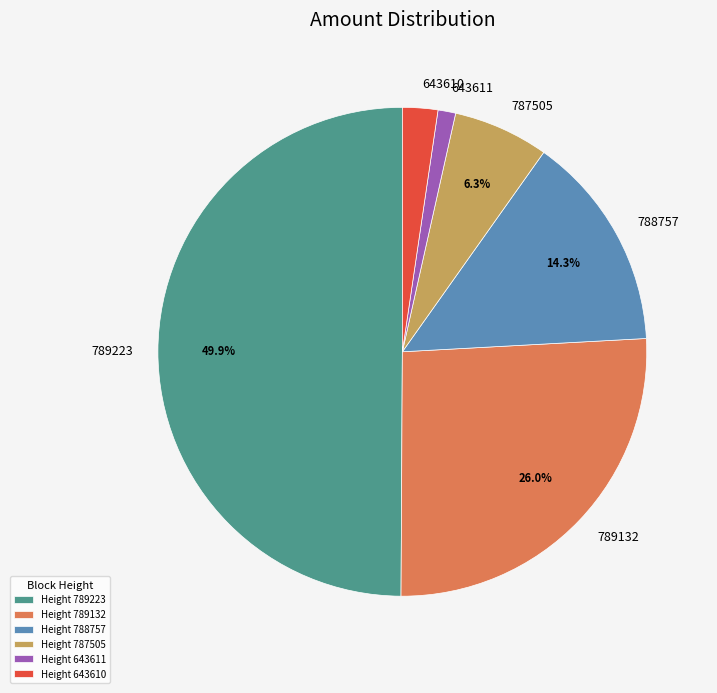

To the nearest percent, what portion does 788757 represent?

14%